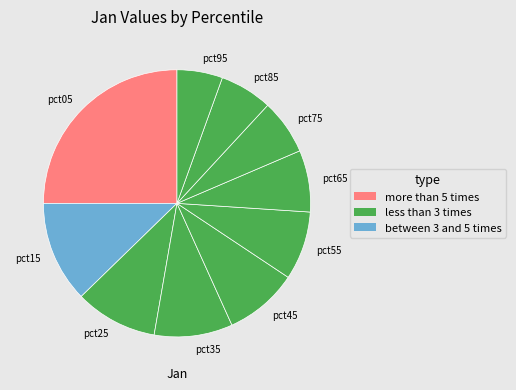

Does pct15 account for over 50% of the chart?

No